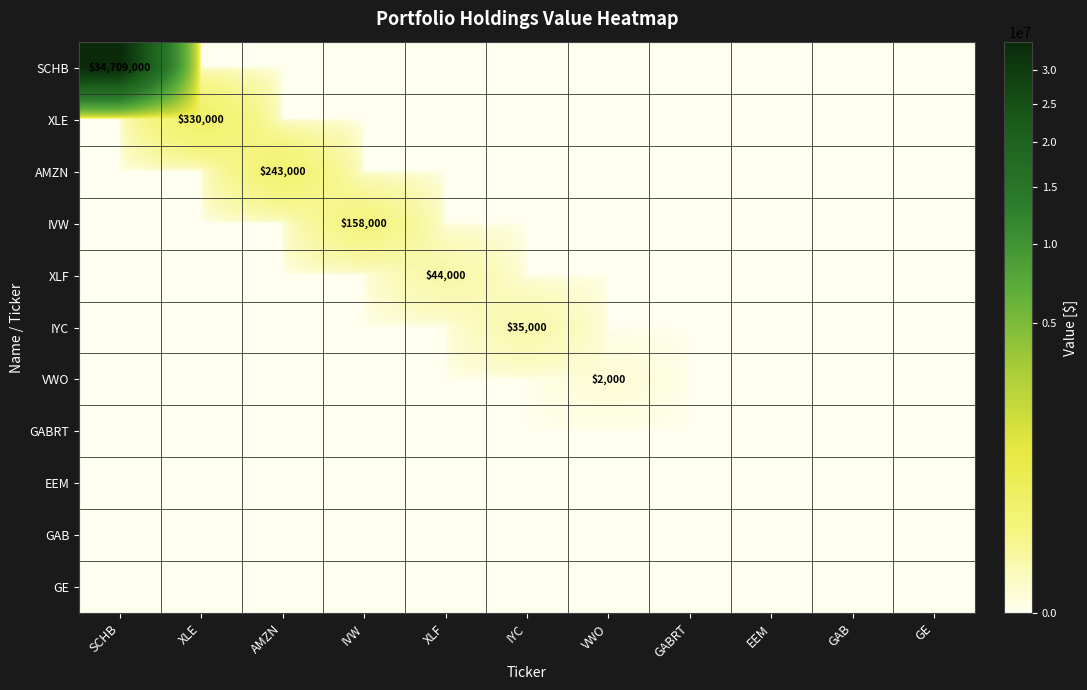

At XLF, list the series in order from largest to smallest.

XLF, SCHB, XLE, AMZN, IVW, IYC, VWO, GABRT, EEM, GAB, GE